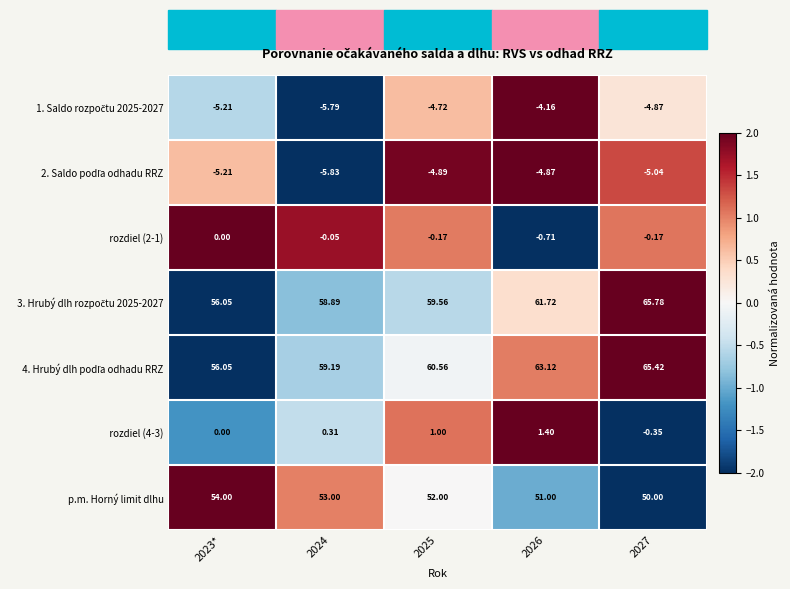

Count the number of data series in this chart.

7